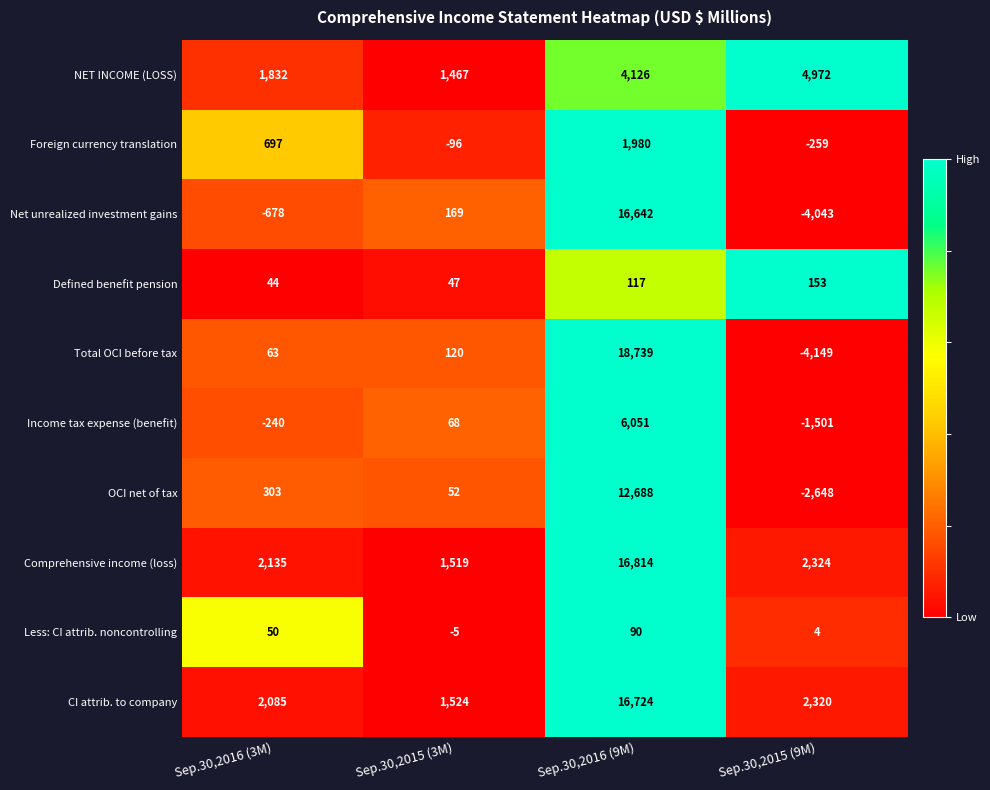

The Less: CI attrib. noncontrolling series shows 90 at Sep.30,2016 (9M). True or false?

True